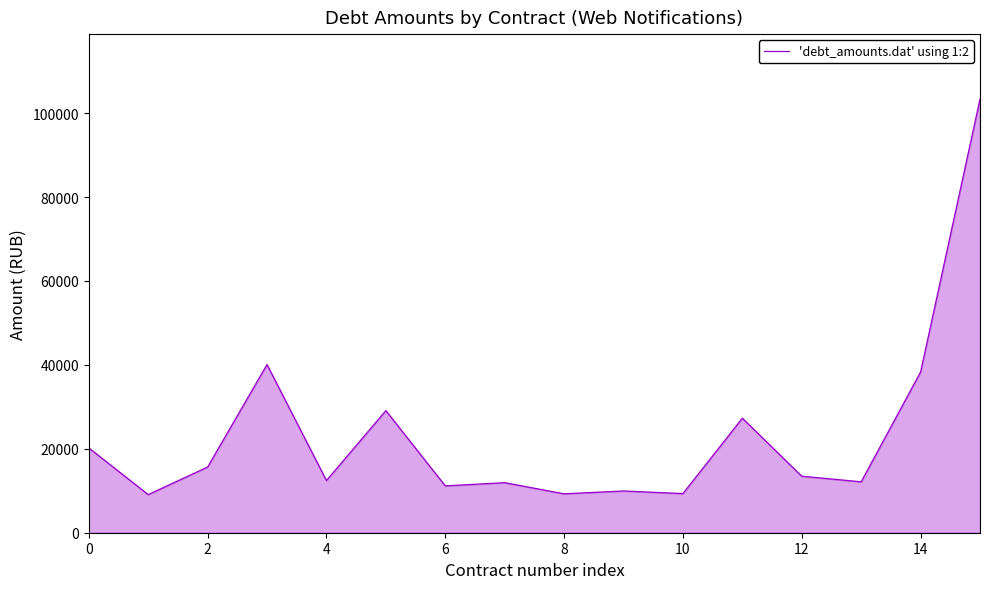

What is the maximum value shown in the chart?

103335.5